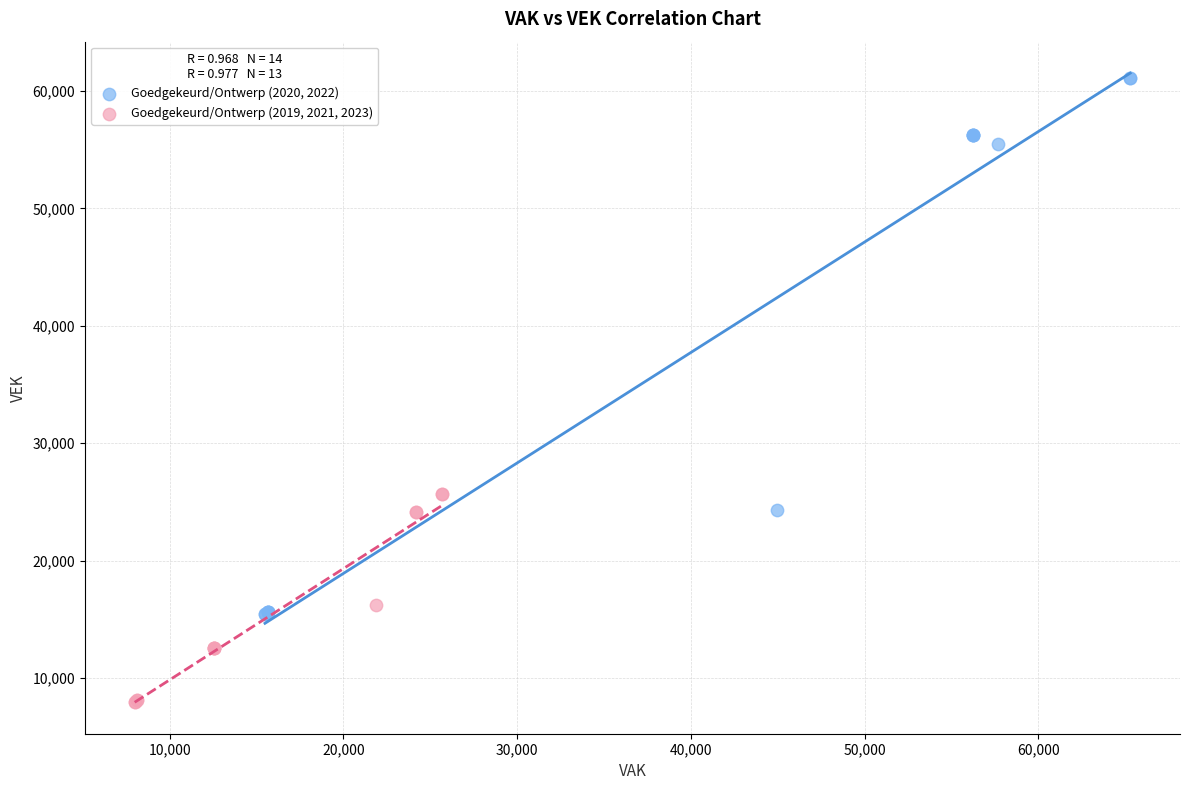

Which series reaches the maximum Y coordinate?

Goedgekeurd/Ontwerp (2020, 2022)